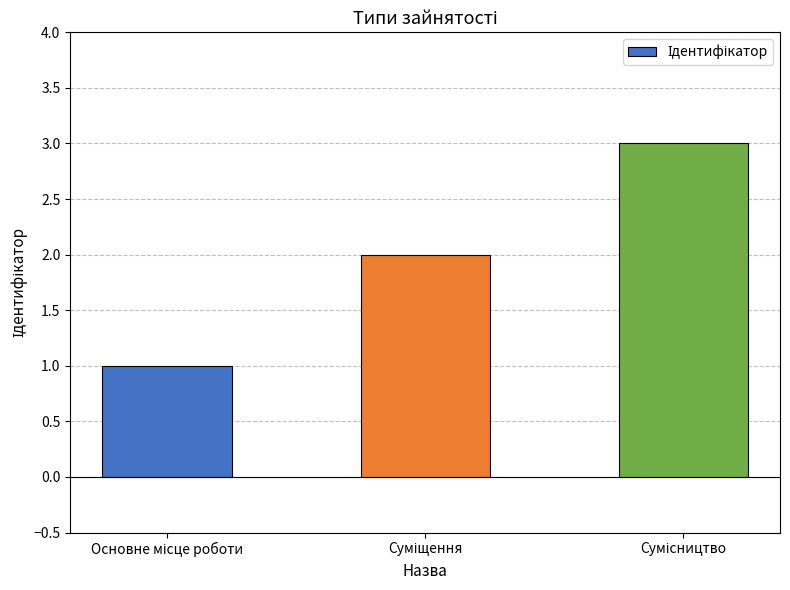

Does the chart contain stacked bars?

No